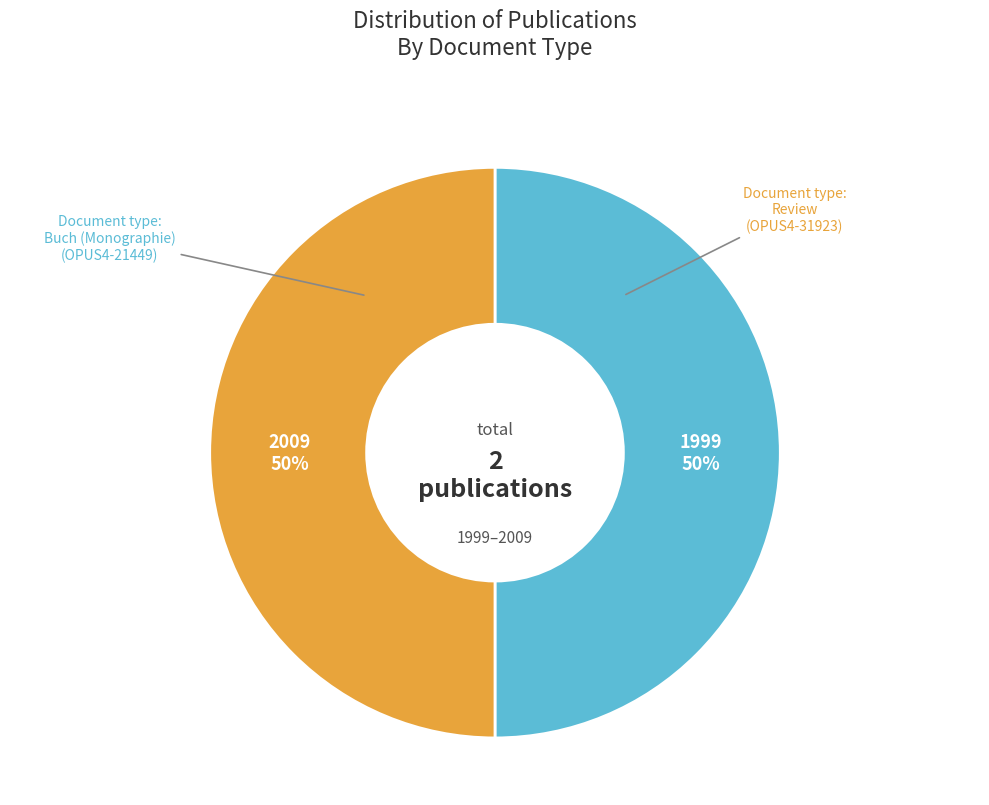

To the nearest percent, what is the average slice percentage?

50%